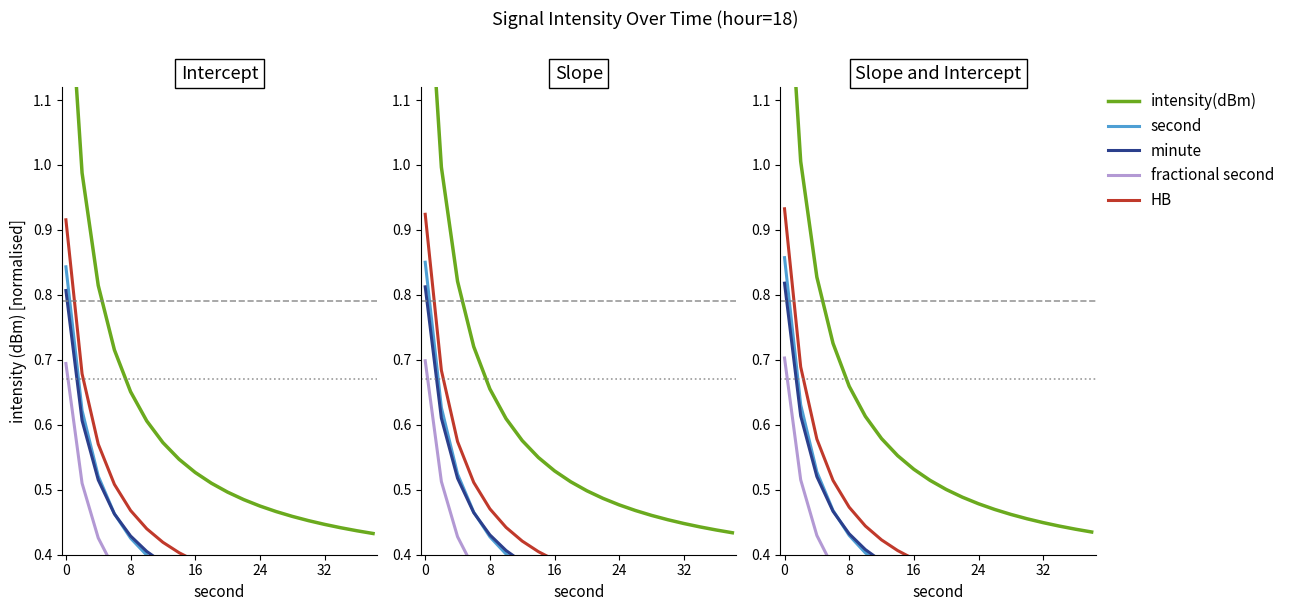

At how many categories does at least one series exceed 0?

20